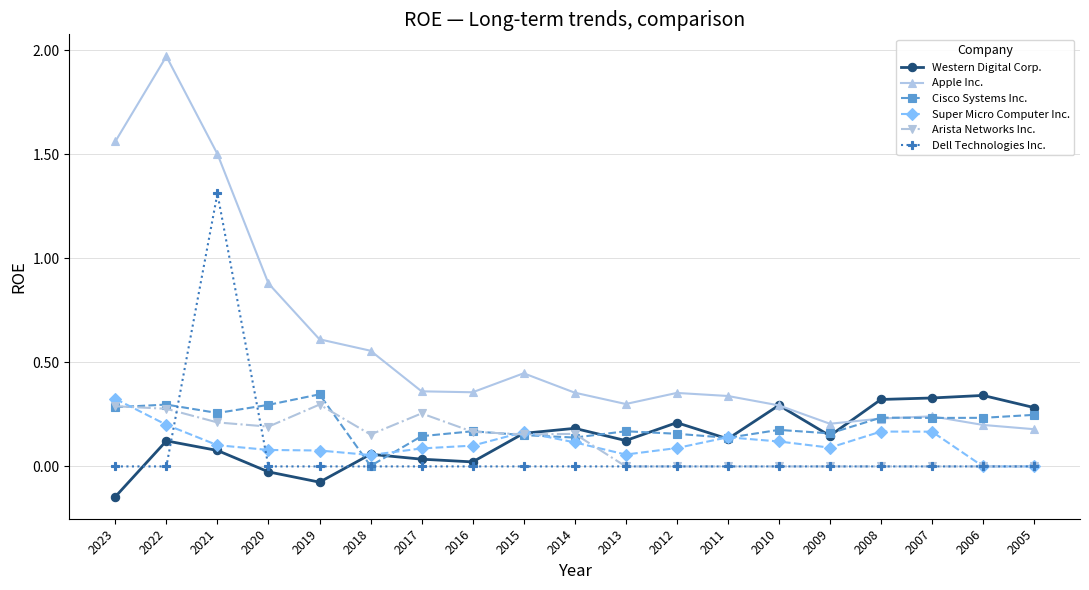

Which category has the highest value in the Apple Inc. series?

2022